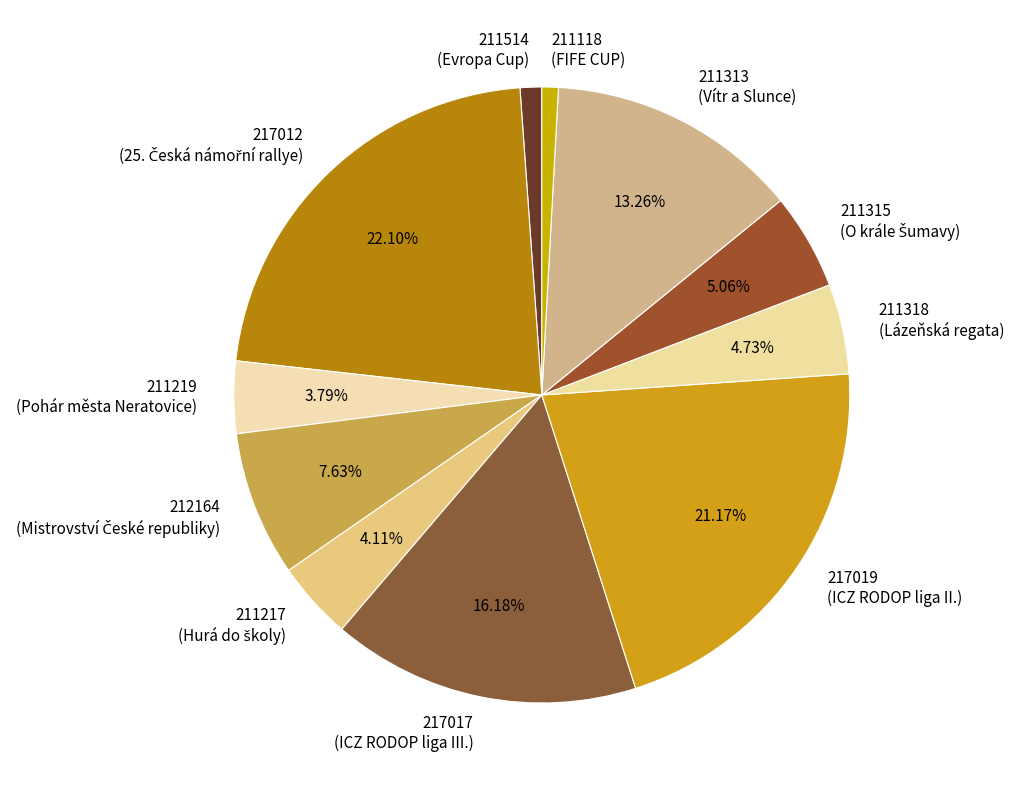

Do 217019 (ICZ RODOP liga II.) and 211219 (Pohár města Neratovice) together represent more than half of the pie?

No